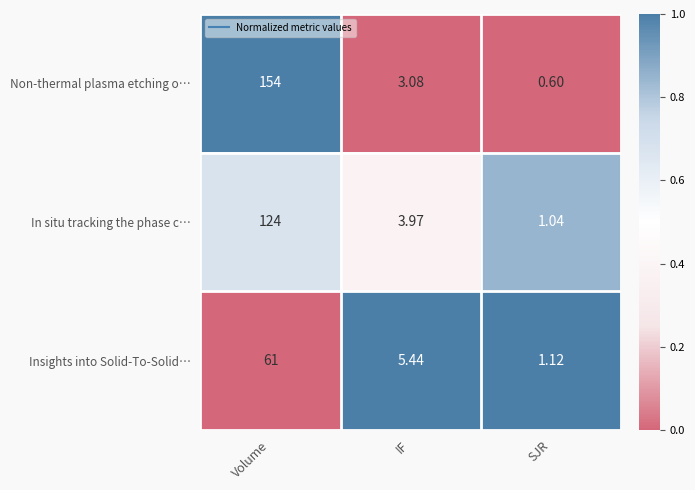

At which category is the sum across all series the highest?

Volume